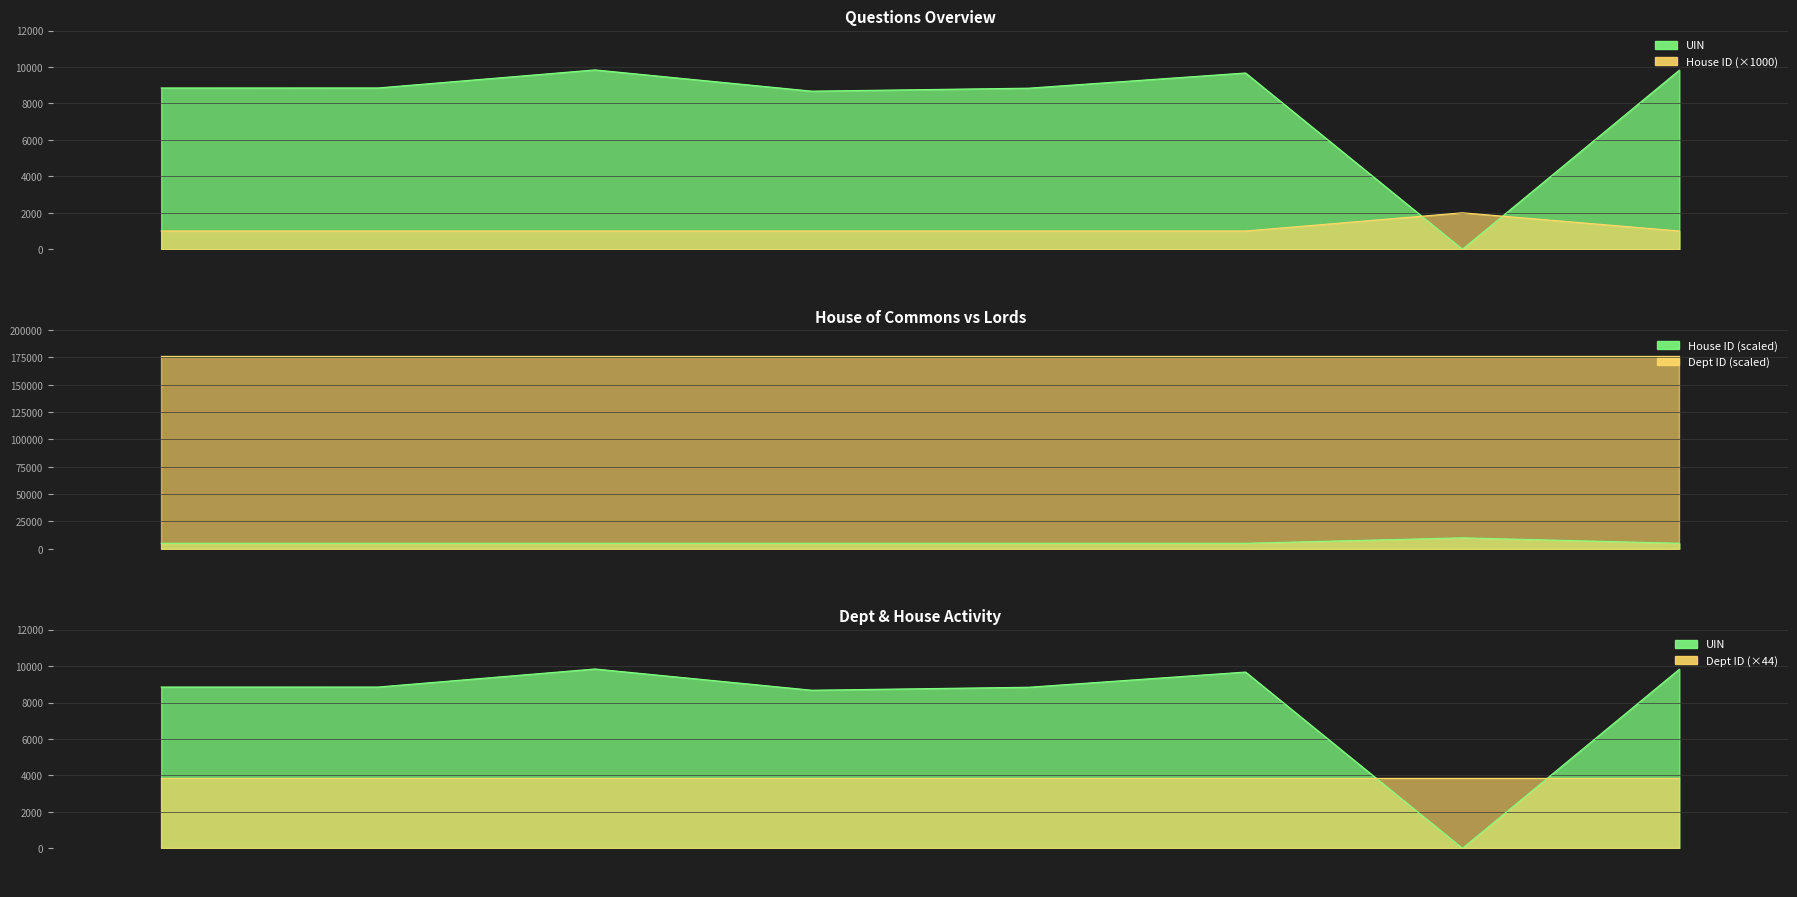

Read the value at 2017-09-20, to the nearest 100.

2000